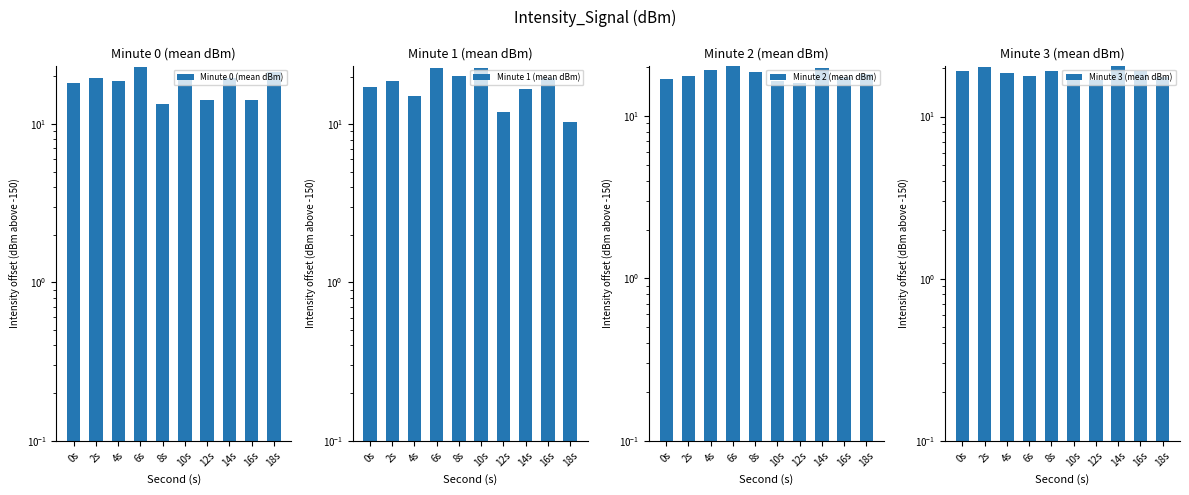

Reading right to left, what are all the values shown in this chart?

Minute 0 (mean dBm): 18s=21.2	16s=14.1	14s=19.4	12s=14.2	10s=20.1	8s=13.4	6s=22.8	4s=18.7	2s=19.6	0s=18.2
Minute 1 (mean dBm): 18s=10.3	16s=19.7	14s=16.7	12s=11.9	10s=22.6	8s=20.3	6s=22.5	4s=15.1	2s=18.8	0s=17.2
Minute 2 (mean dBm): 18s=18.1	16s=17.3	14s=19.8	12s=16.0	10s=16.4	8s=18.8	6s=20.2	4s=19.1	2s=17.6	0s=16.9
Minute 3 (mean dBm): 18s=17.6	16s=19.1	14s=20.4	12s=16.8	10s=18.1	8s=19.2	6s=17.9	4s=18.6	2s=20.1	0s=19.1